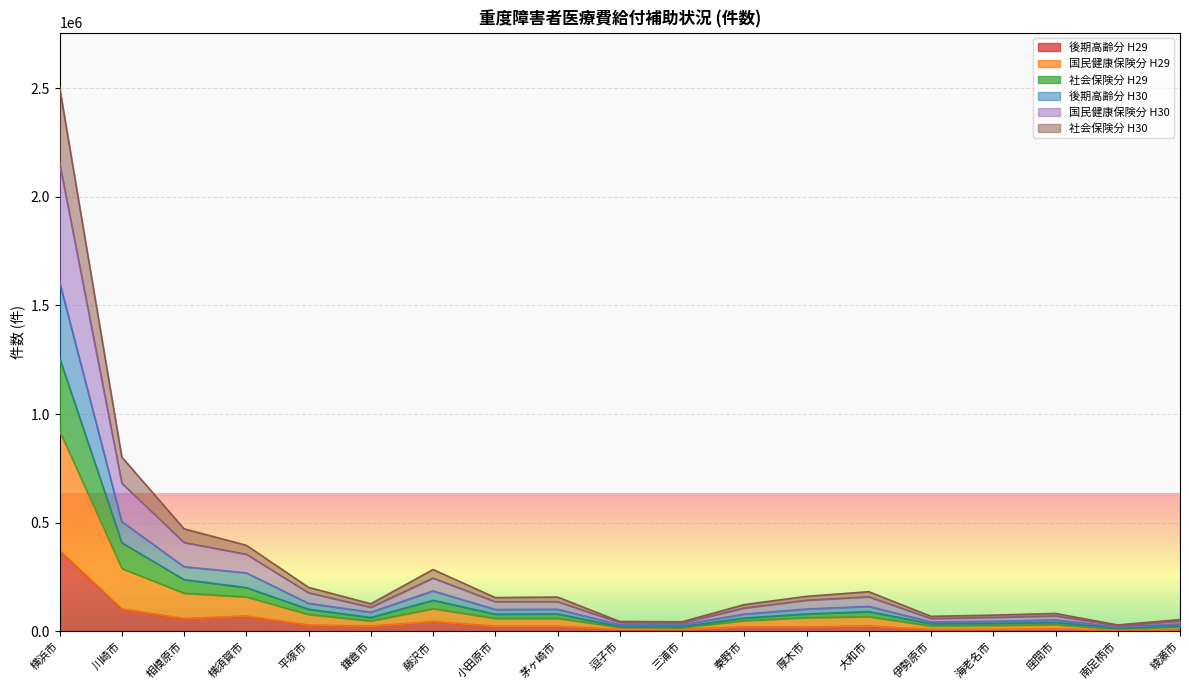

At which category is the sum across all series the highest?

横浜市